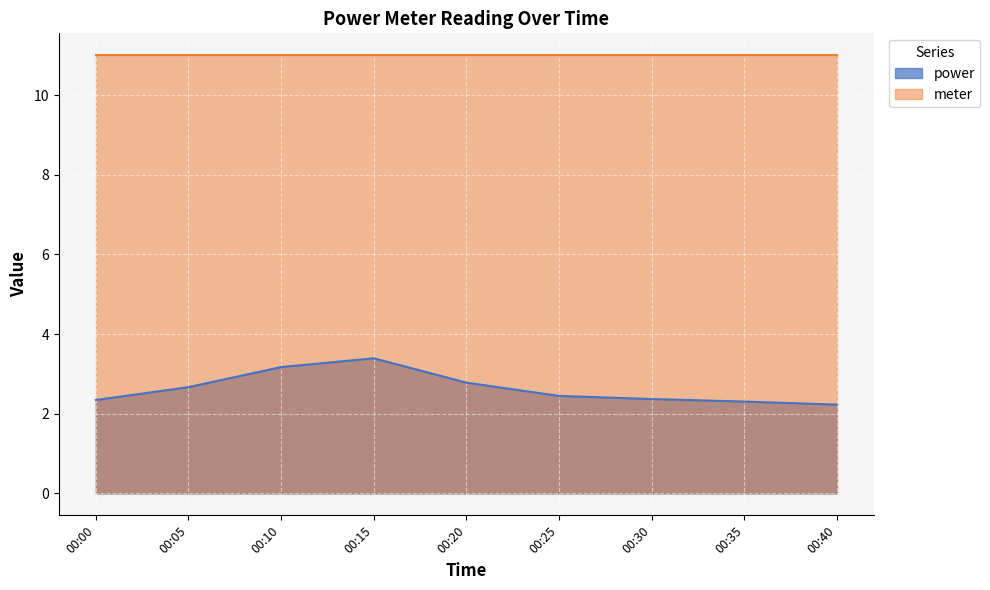

List the series in order of their overall mean, highest first.

meter, power